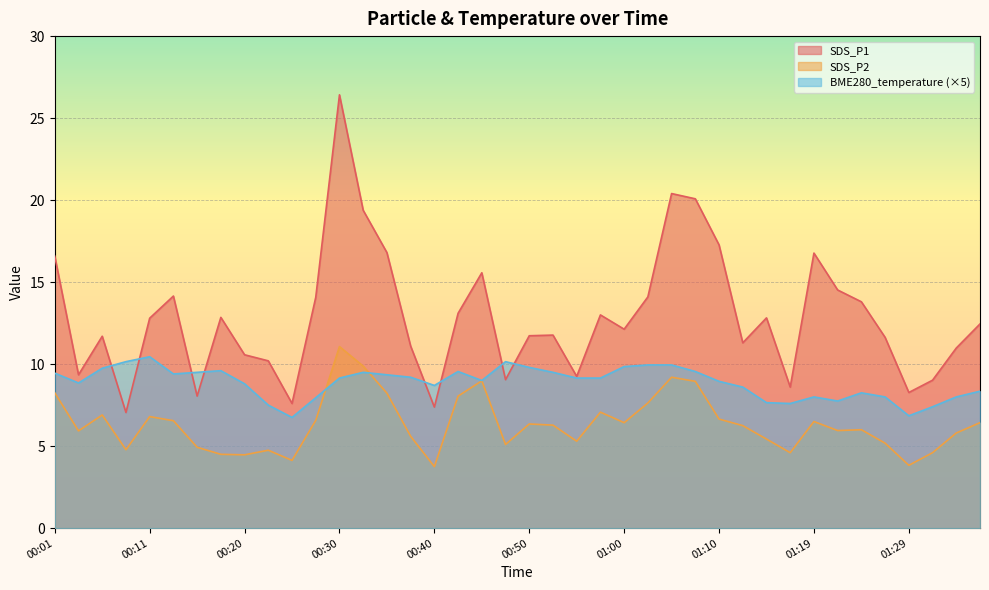

What are all the series names shown in the legend?

SDS_P1, SDS_P2, BME280_temperature (×5)